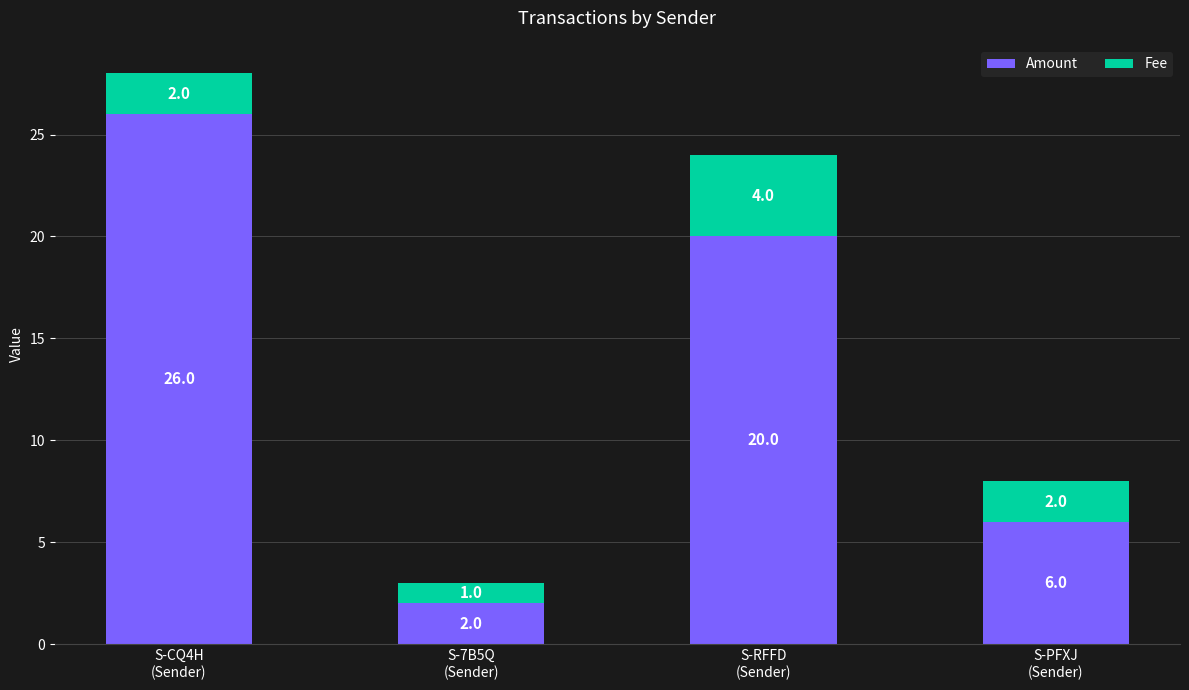

Does the chart contain stacked bars?

Yes